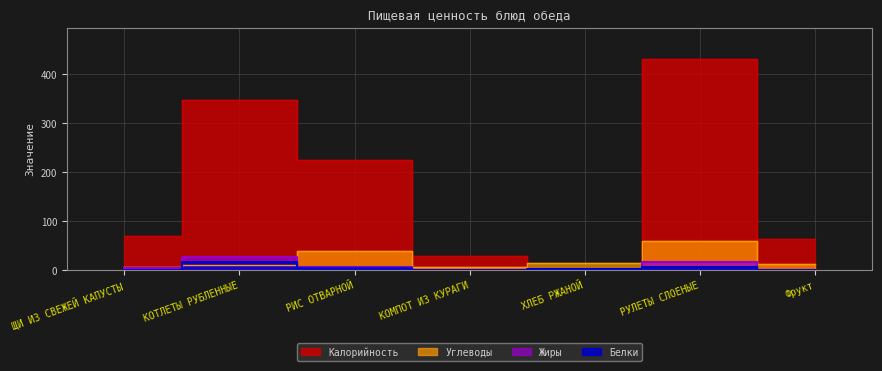

Does the chart have visible grid lines?

Yes